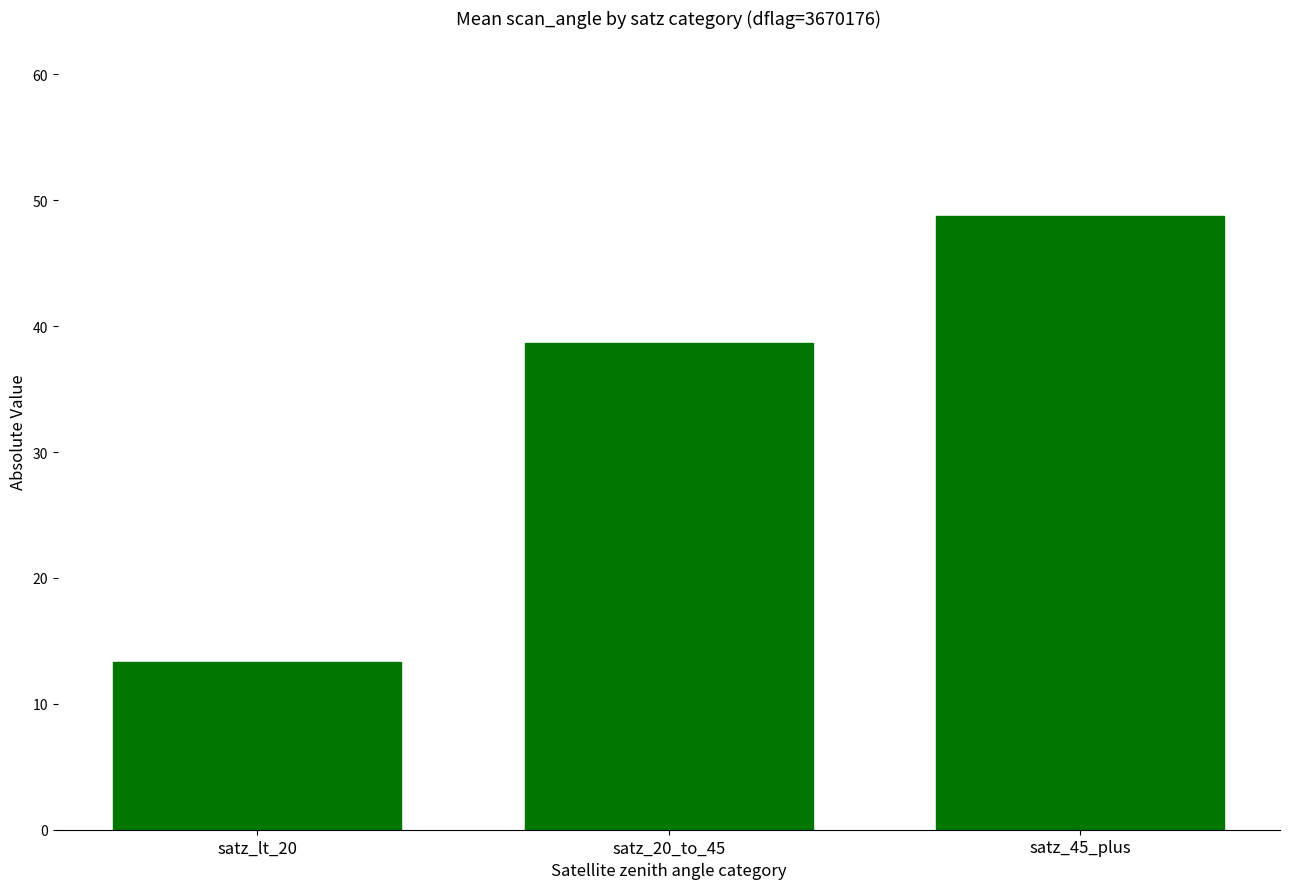

How many distinct data groups are displayed?

1